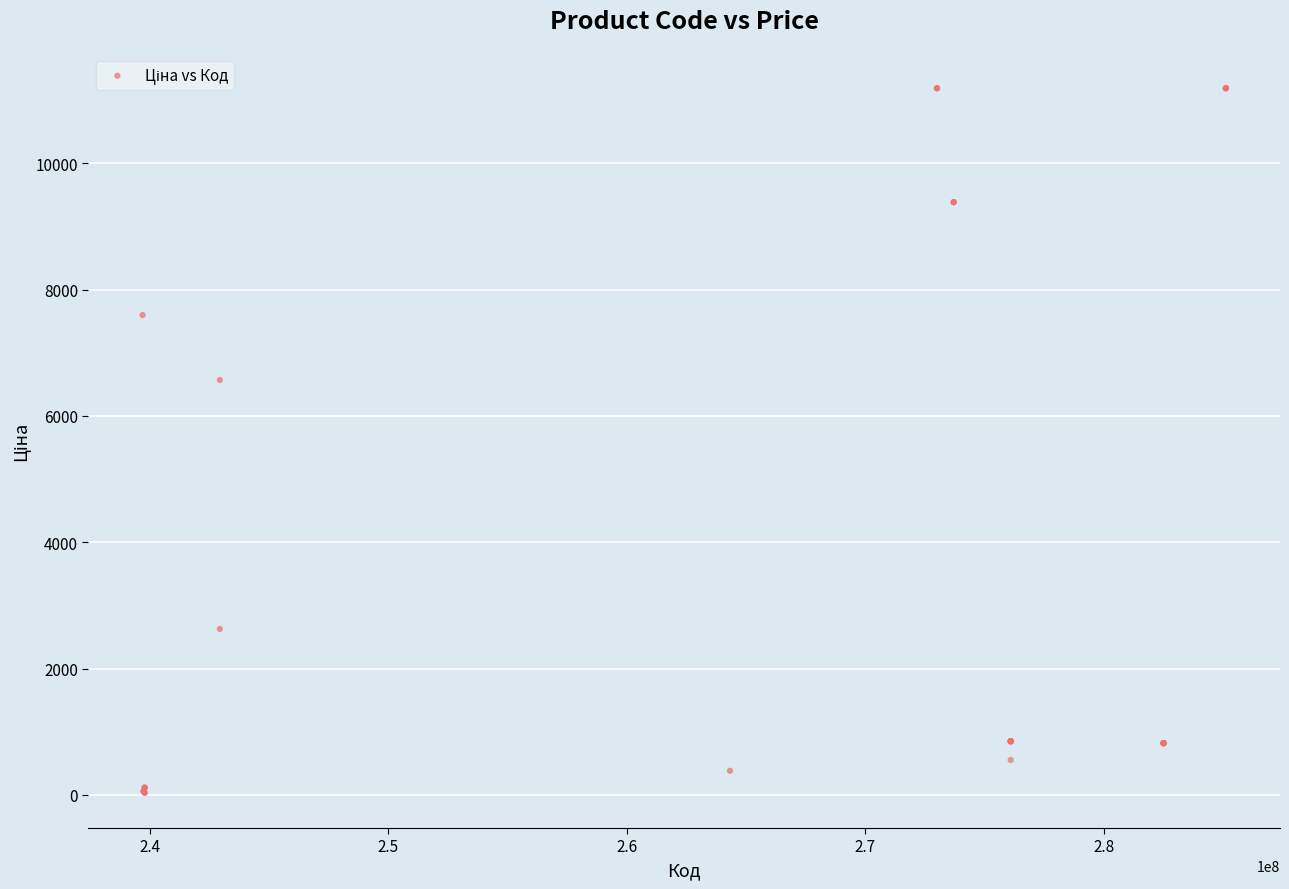

What Y value in the scatter plot is closest to 5610?

6568.8